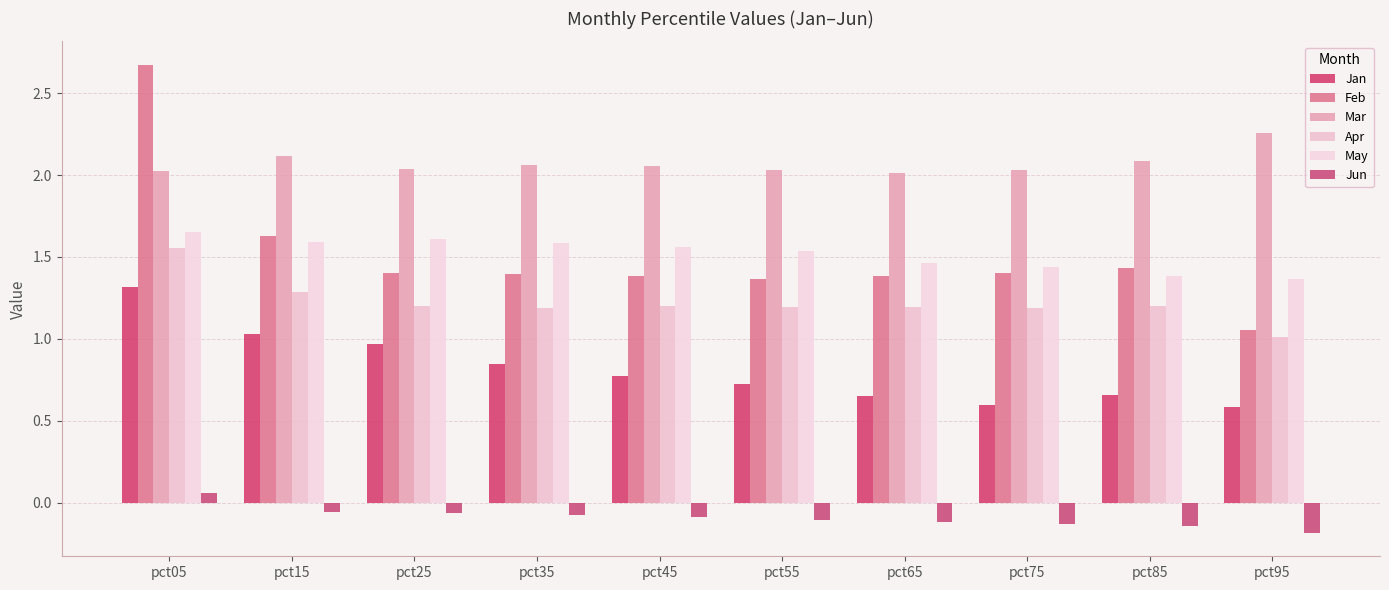

How many bars are there in each group?

6